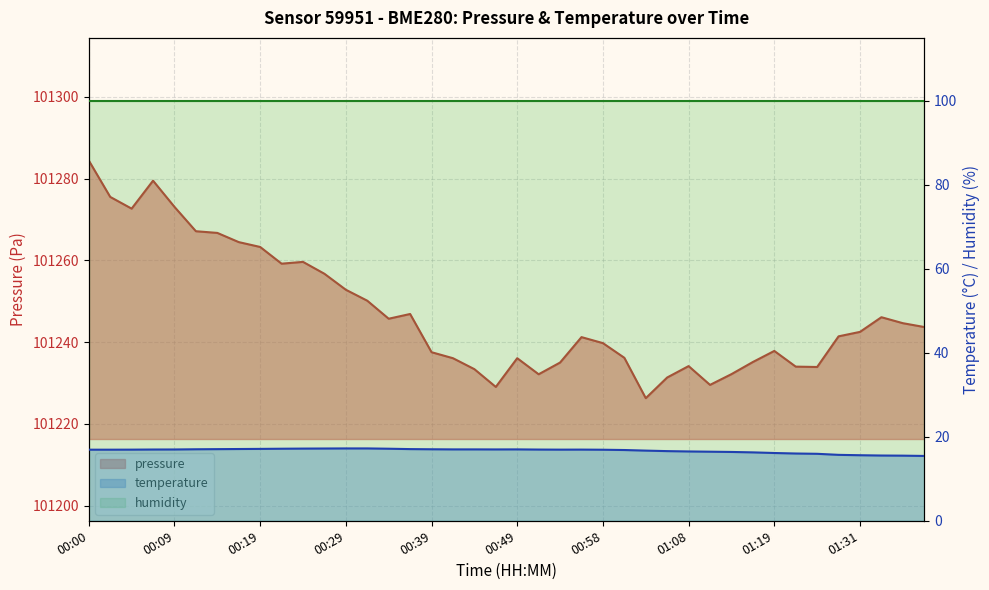

How many interior local peaks (higher than both neighbors) does the data have?

2